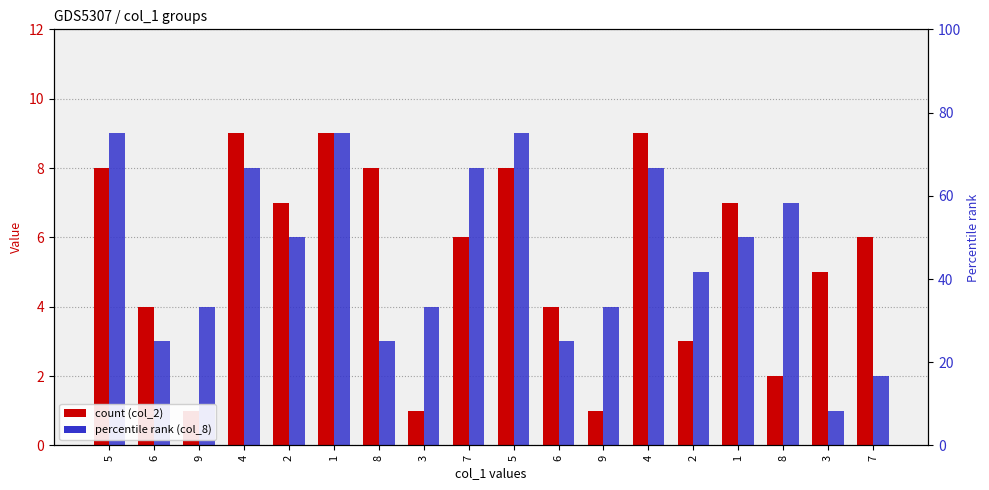

List the series in order of their peak value, highest first.

col_2, col_8